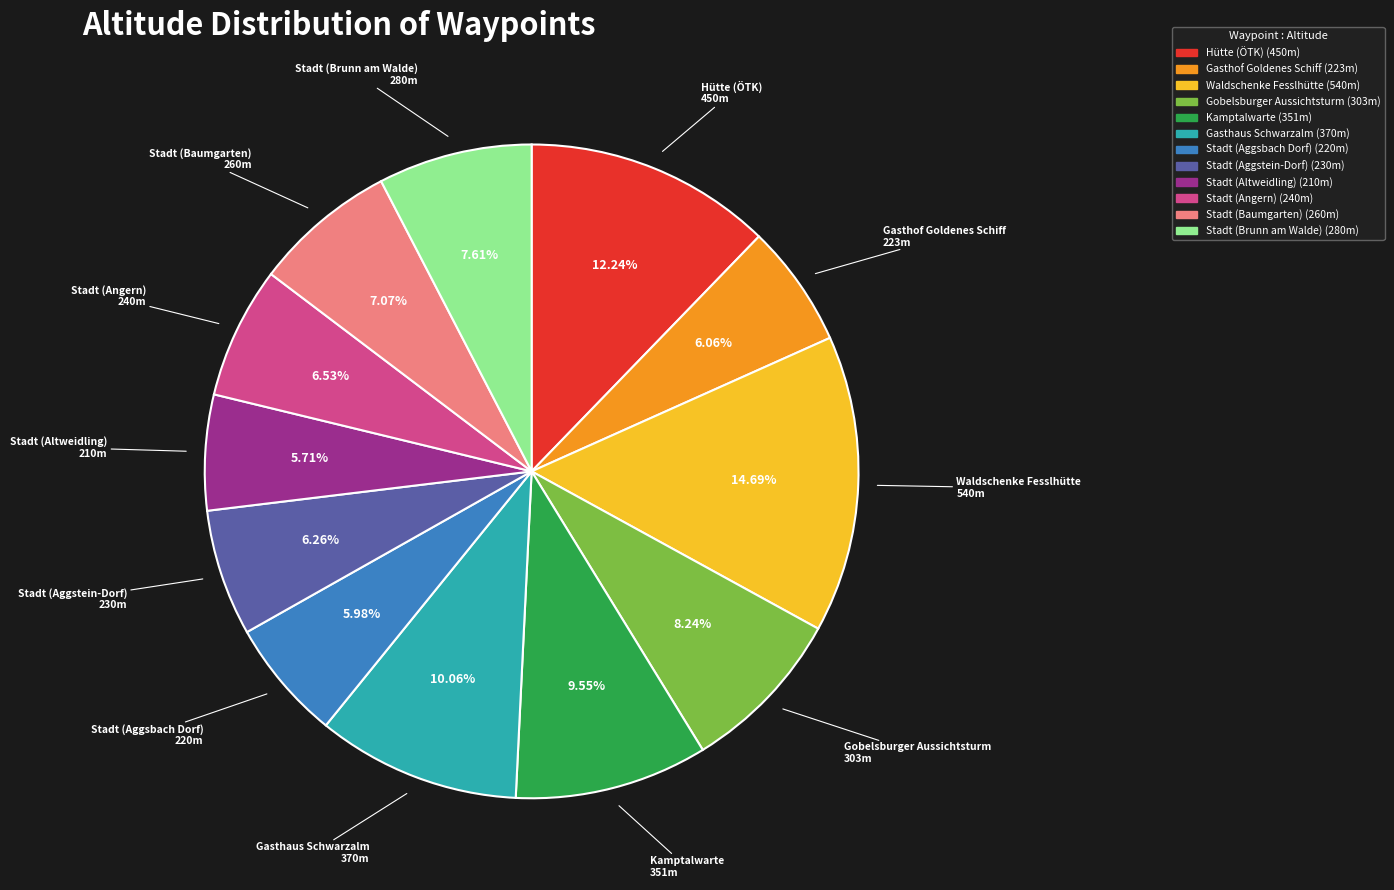

Count the number of slices in the pie.

12